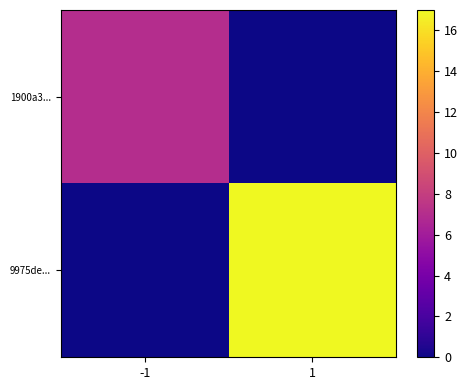

Between -1 and 1, which series saw the biggest shift?

9975de...